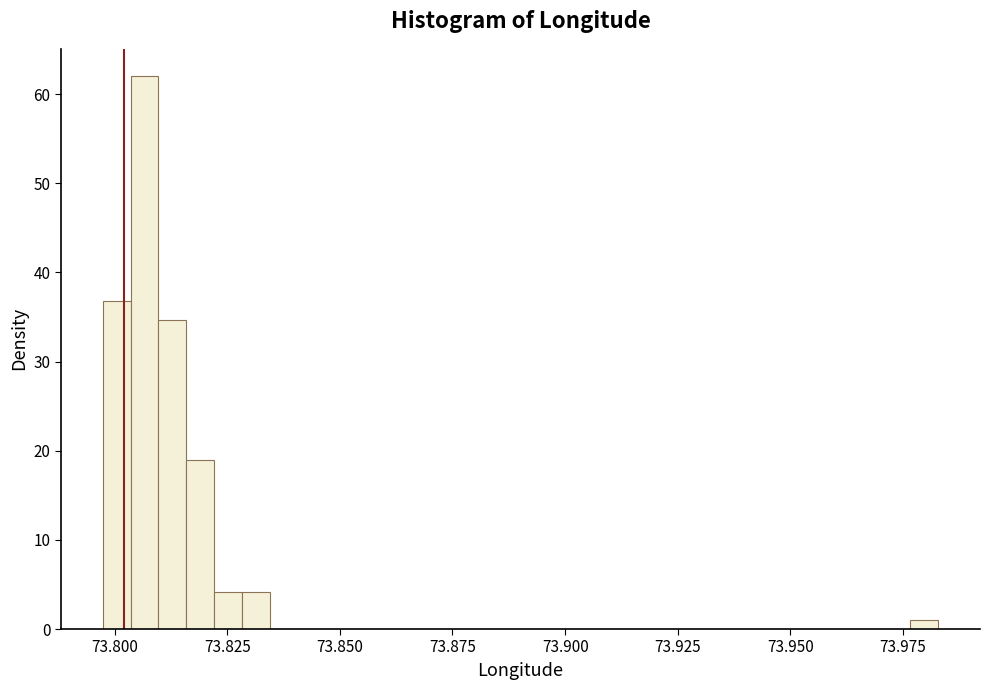

Around what value on the x-axis is the tallest bar? Give the approximate position of its centre, as read against the axis.

73.805